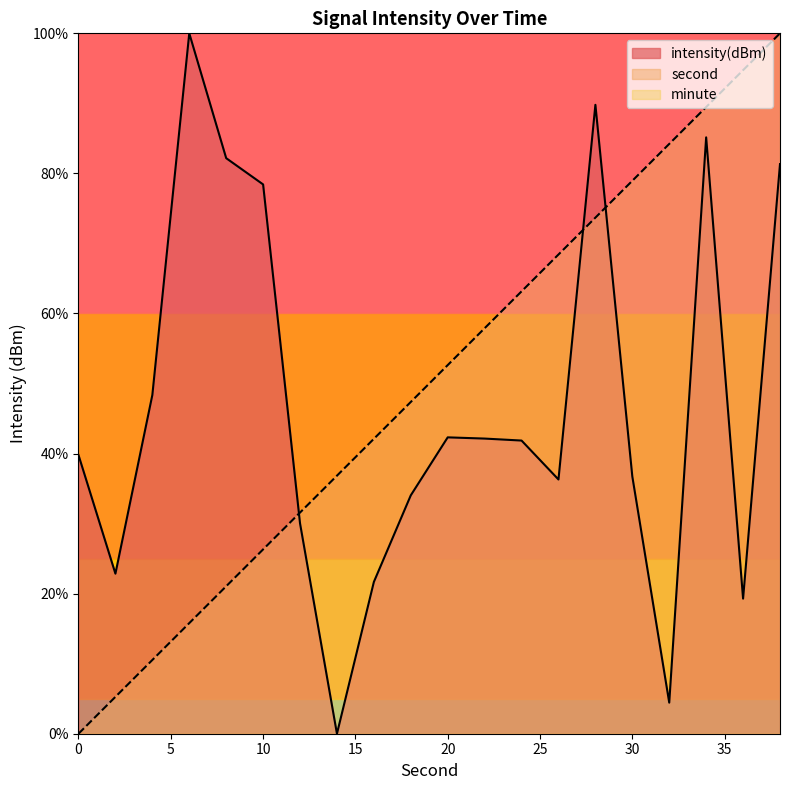

Reading right to left, what are all the values shown in this chart?

second: 38=100.0	36=94.7	34=89.5	32=84.2	30=78.9	28=73.7	26=68.4	24=63.2	22=57.9	20=52.6	18=47.4	16=42.1	14=36.8	12=31.6	10=26.3	8=21.1	6=15.8	4=10.5	2=5.3	0=0.0
intensity: 38=81.3	36=19.3	34=85.1	32=4.4	30=36.7	28=89.8	26=36.3	24=41.9	22=42.1	20=42.3	18=34.0	16=21.7	14=0.0	12=30.0	10=78.4	8=82.2	6=100.0	4=48.4	2=22.9	0=39.8